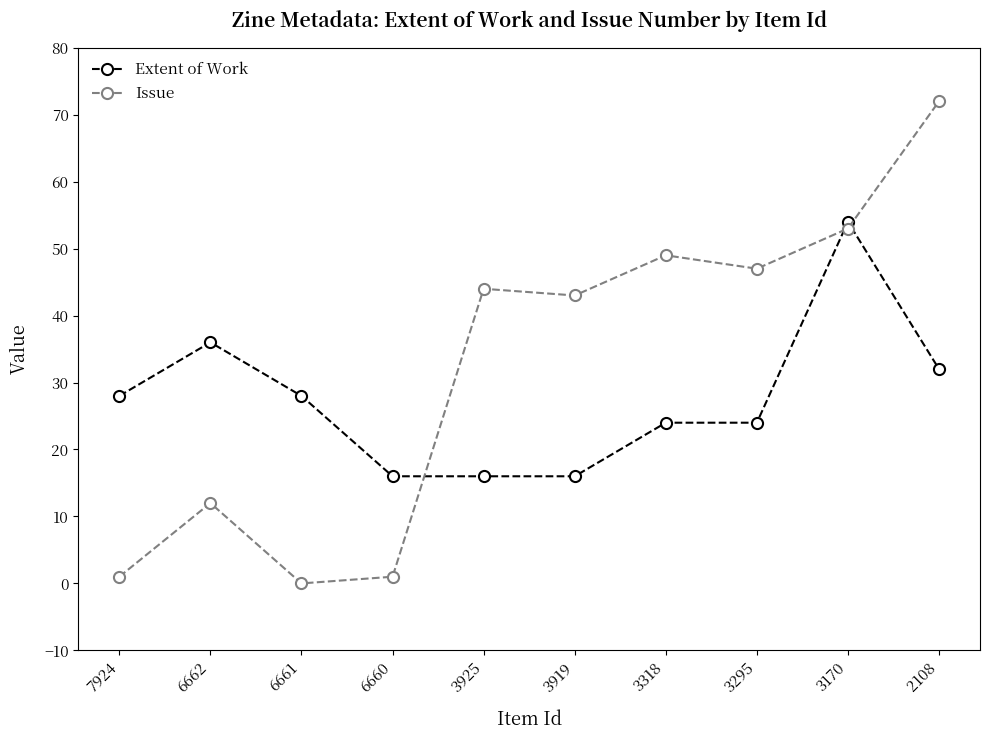

Which series ends up on top after the final intersection of Extent of Work and Issue?

Issue